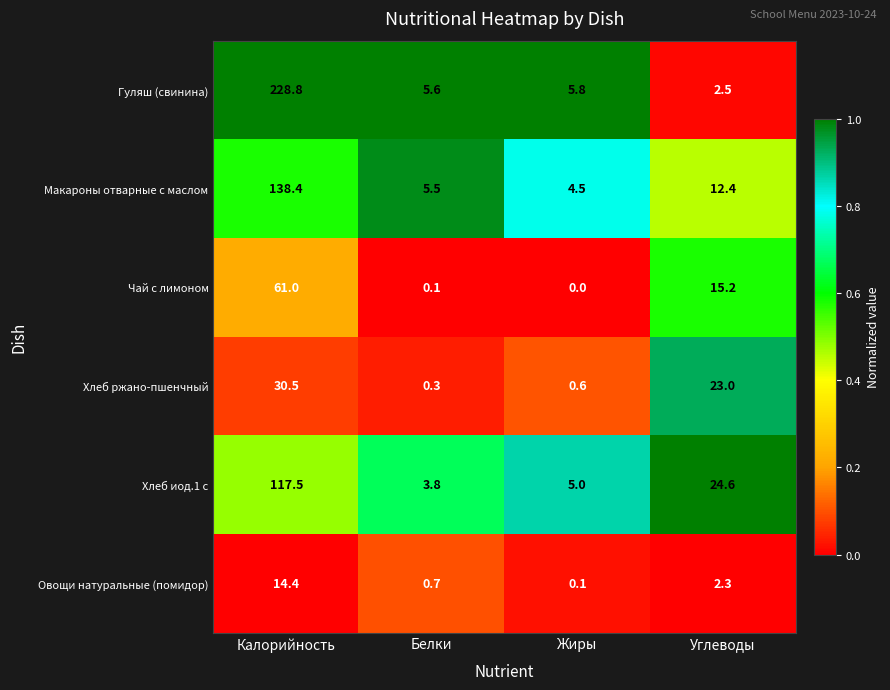

The value of Гуляш (свинина) at Углеводы is 2.5. True or false?

True